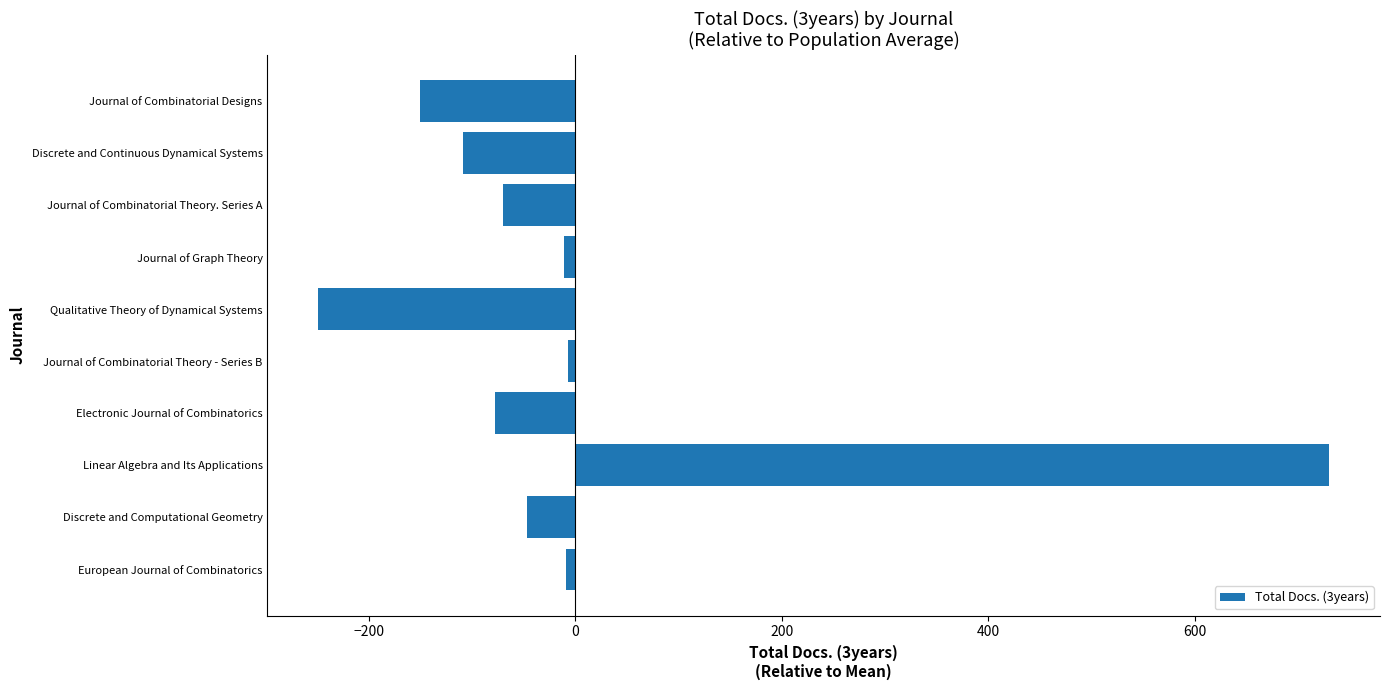

Between European Journal of Combinatorics and Linear Algebra and Its Applications, which is larger?

Linear Algebra and Its Applications